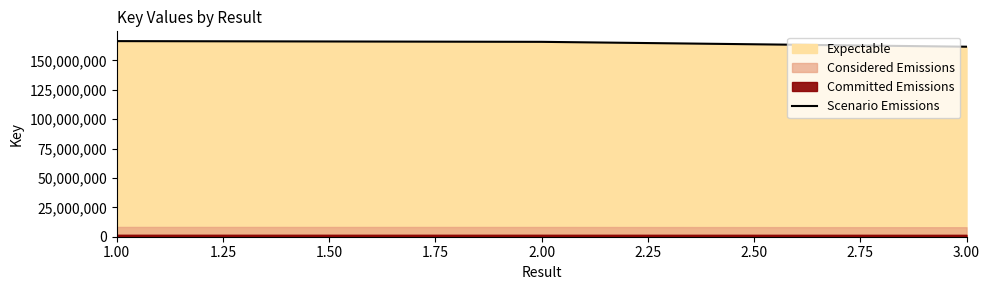

What is the minimum value for Scenario Emissions?

161644047